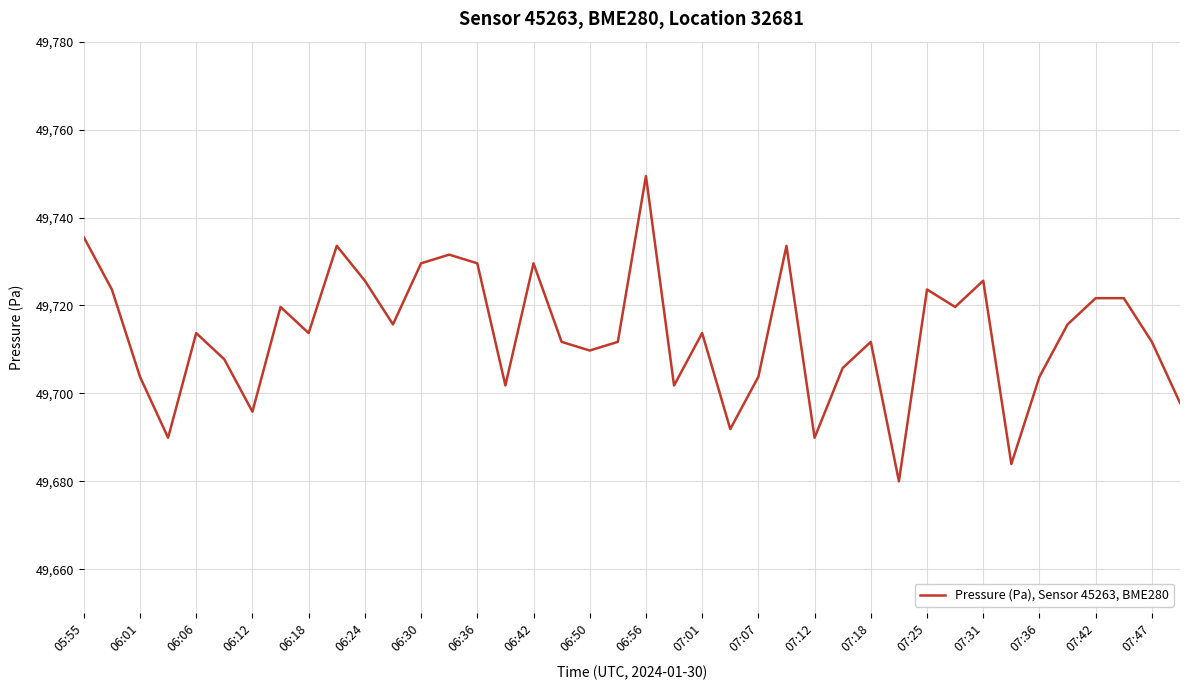

Reading left to right, what are all the values shown in this chart?

49735.5	49723.6	49703.8	49689.9	49713.7	49707.8	49695.8	49719.7	49713.7	49733.6	49725.6	49715.7	49729.6	49731.6	49729.6	49701.8	49729.6	49711.7	49709.8	49711.7	49749.4	49701.8	49713.7	49691.9	49703.8	49733.6	49689.9	49705.8	49711.7	49680.0	49723.6	49719.7	49725.6	49683.9	49703.8	49715.7	49721.7	49721.7	49711.7	49697.8